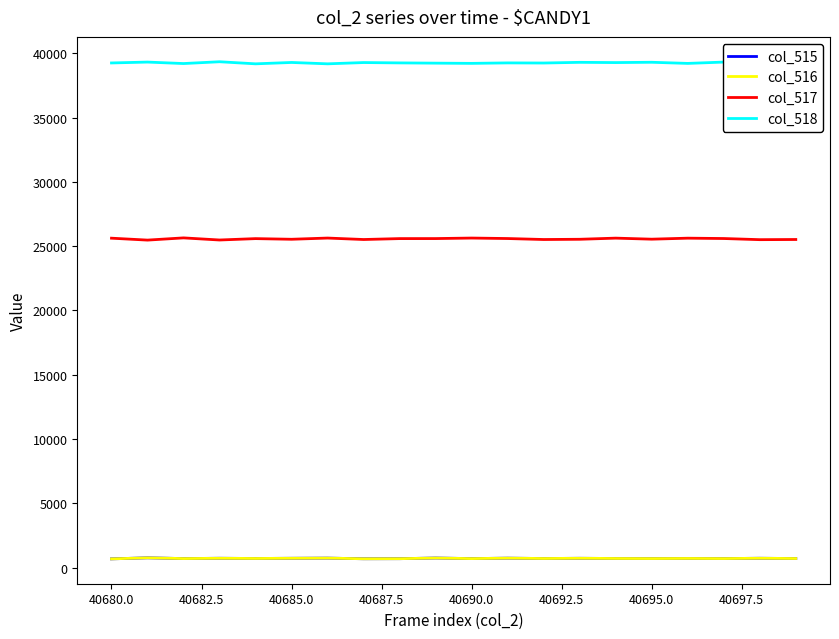

In col_517, how many points are lower than both neighbors (excluding endpoints)?

7